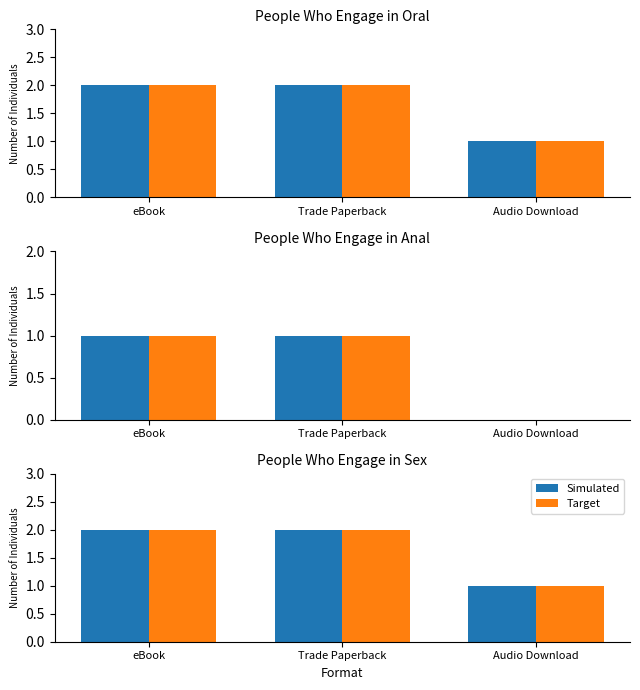

At which category is the sum across all series the highest?

eBook